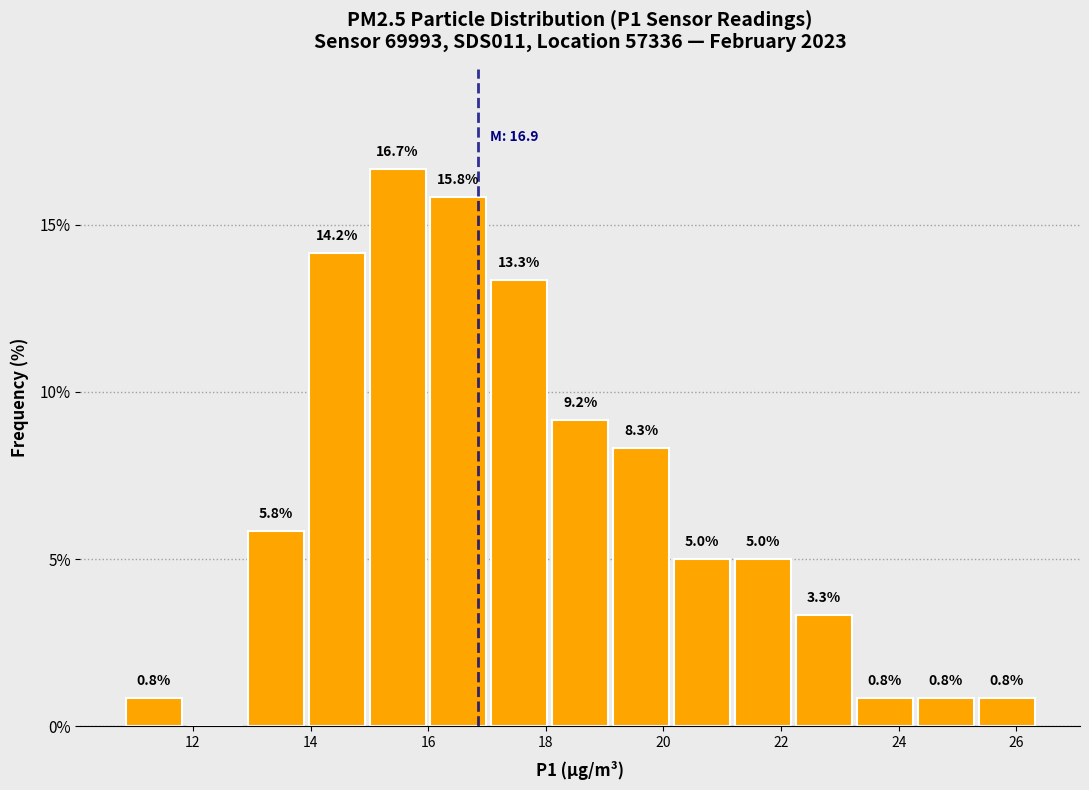

Over which range of the x-axis is the bar tallest?

15.0 to 16.0